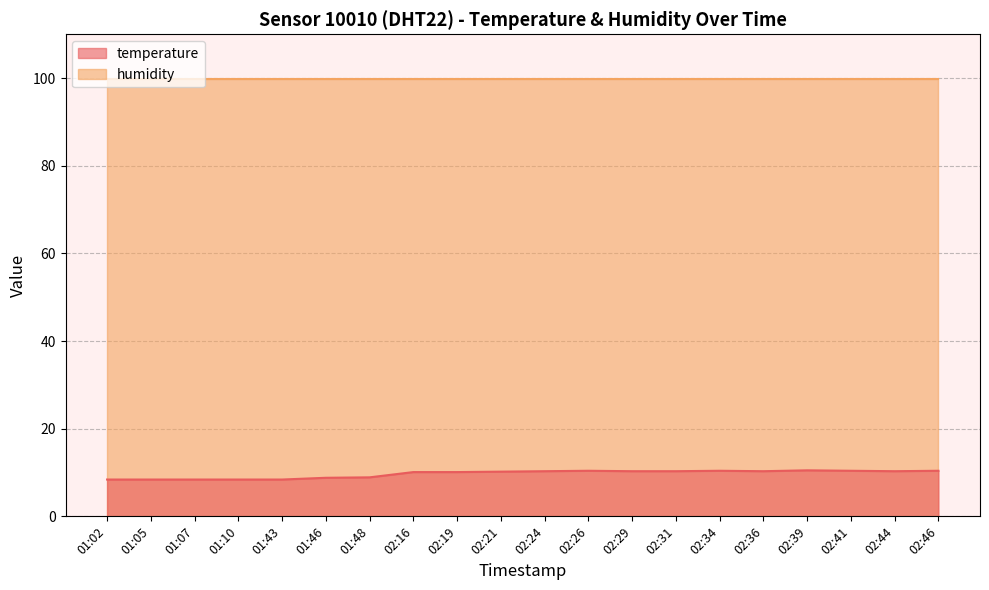

What is the difference between the values at 01:02 and 02:41?

2.0